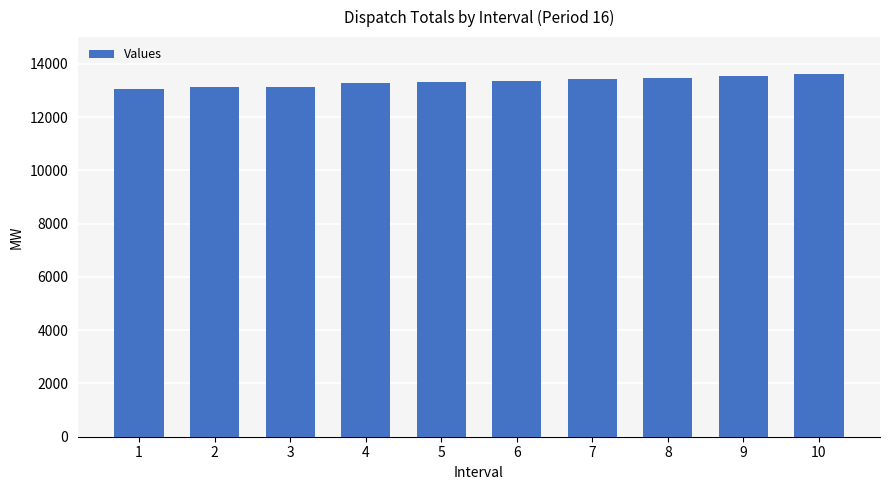

Approximately how many times larger is the value at 6 compared to 10?

1.0